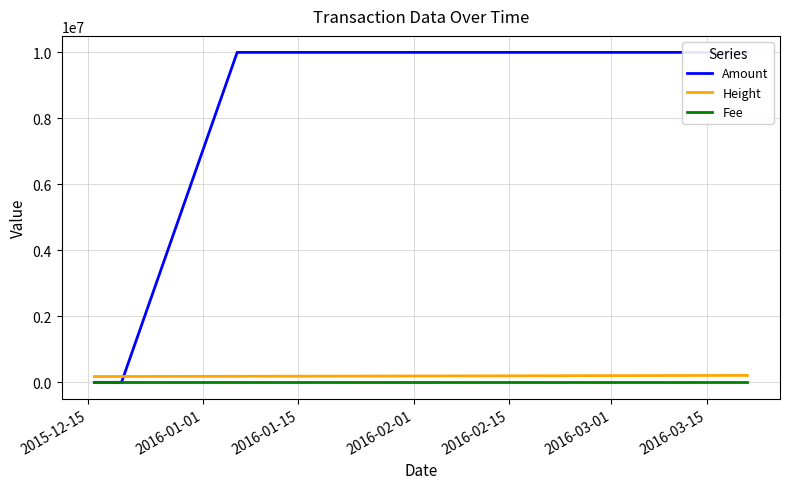

True or false: Height and Fee intersect in this chart.

False